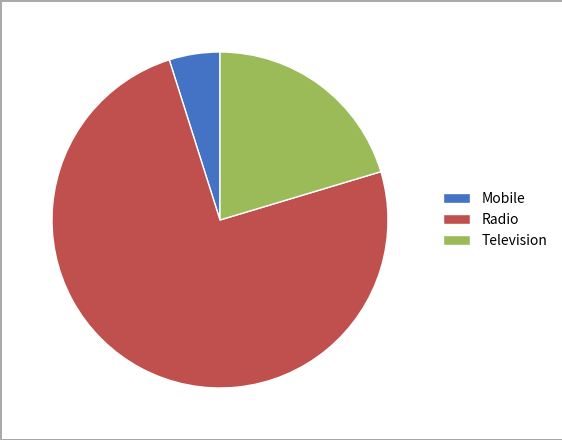

How many slices are in this pie chart?

3